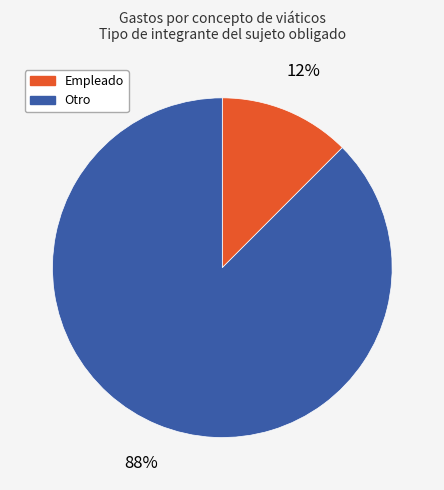

To the nearest percent, what is the average slice percentage?

50%